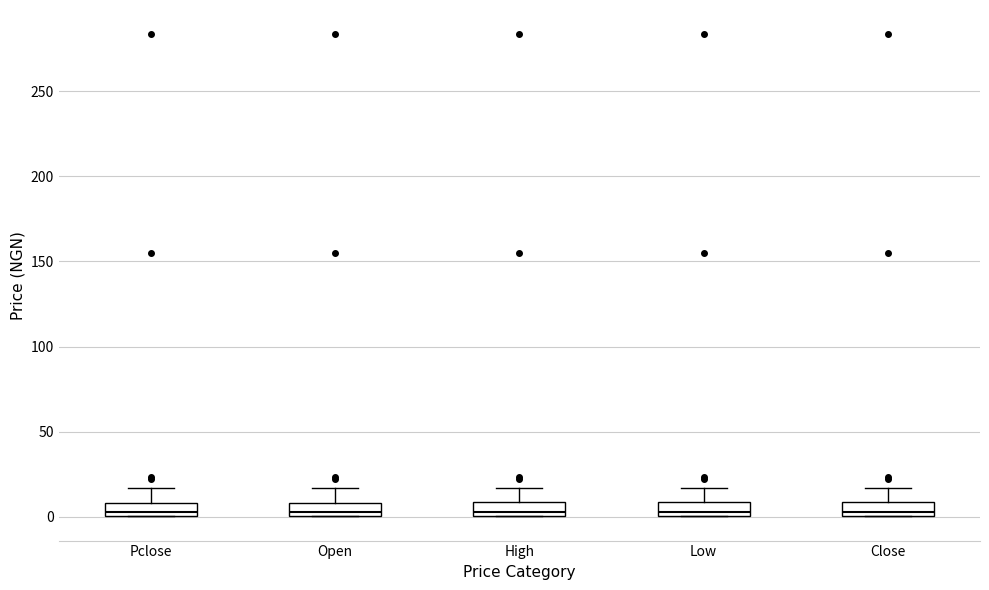

Reading left to right, read every box against the y-axis: the position of its median line, the range the box covers, and the ends of its whiskers. The values are not printed on the chart, so give them approximately, as read against the axis.

Pclose: median 5, box 0 to 10, whiskers 0 to 15
Open: median 5, box 0 to 10, whiskers 0 to 15
High: median 5, box 0 to 10, whiskers 0 to 15
Low: median 5, box 0 to 10, whiskers 0 to 15
Close: median 5, box 0 to 10, whiskers 0 to 15